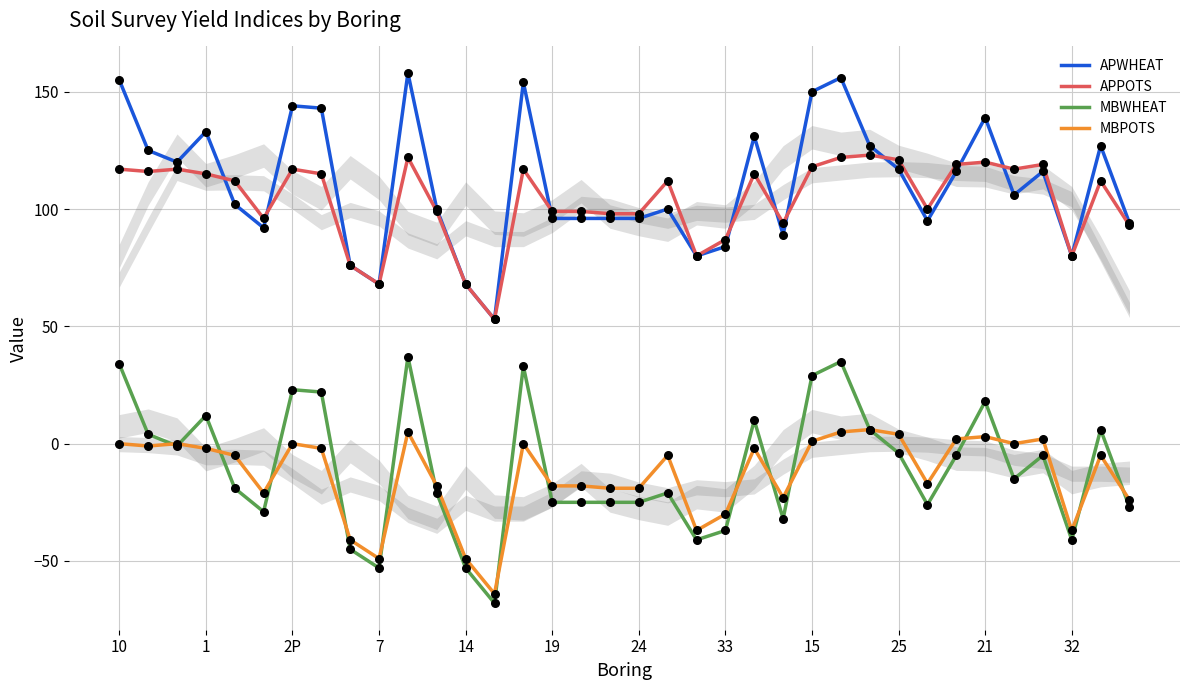

Which series contains the highest Y value?

APWHEAT